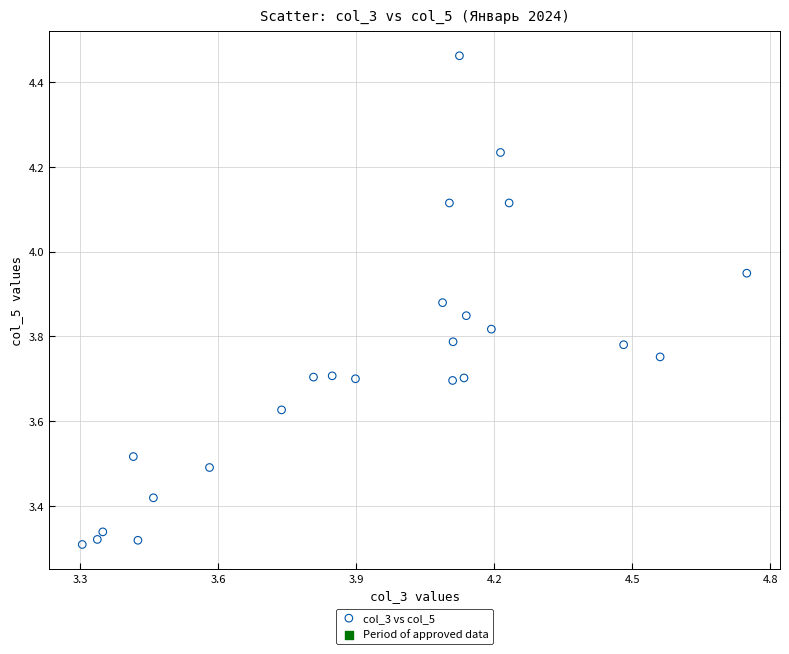

What is the range of Y values (max minus min)?

1.2